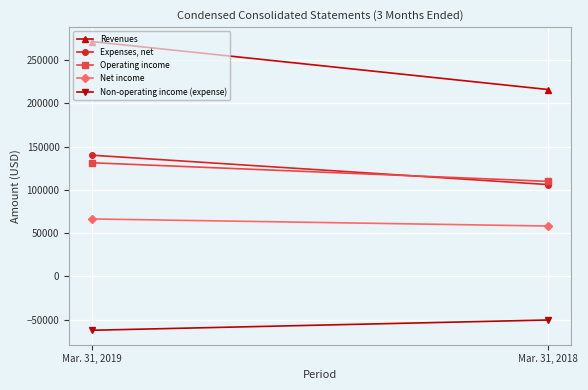

Which label corresponds to the smallest value in the chart?

Mar. 31, 2019